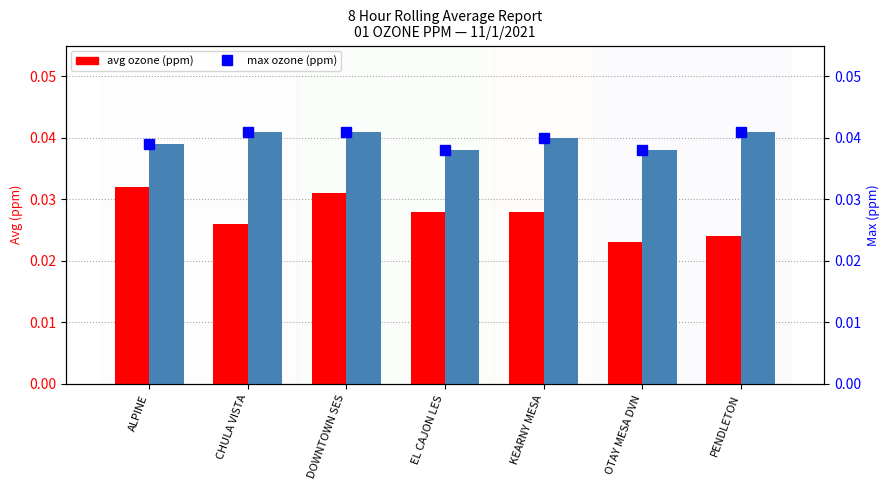

How many groups of bars are there?

7